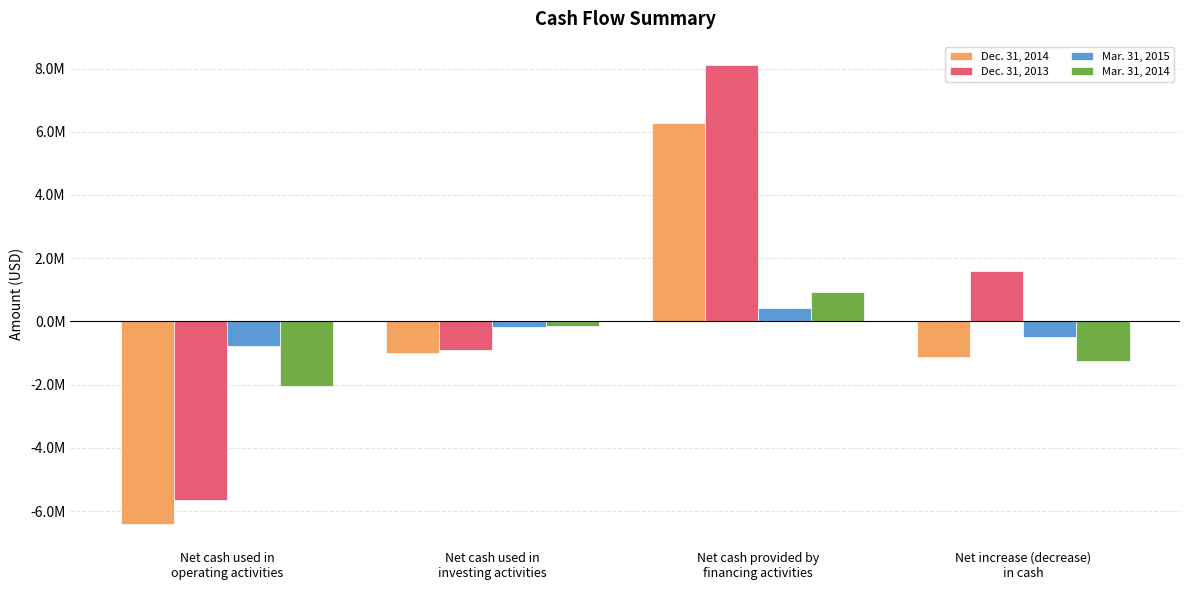

What is the label of the 3rd bar from the left?

Net cash provided by
financing activities